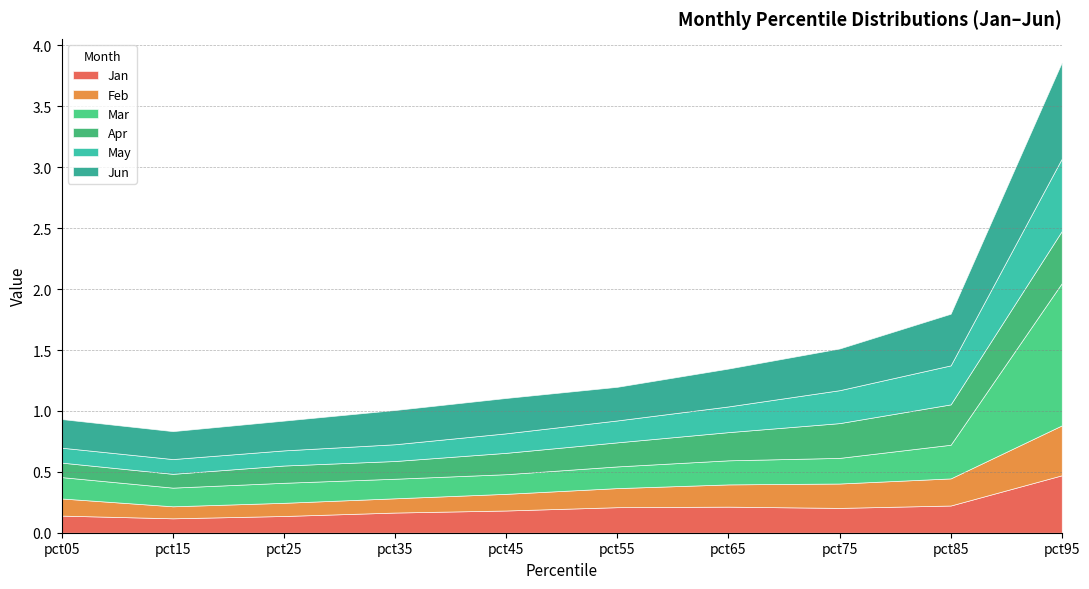

Which label corresponds to the smallest value in the chart?

pct15